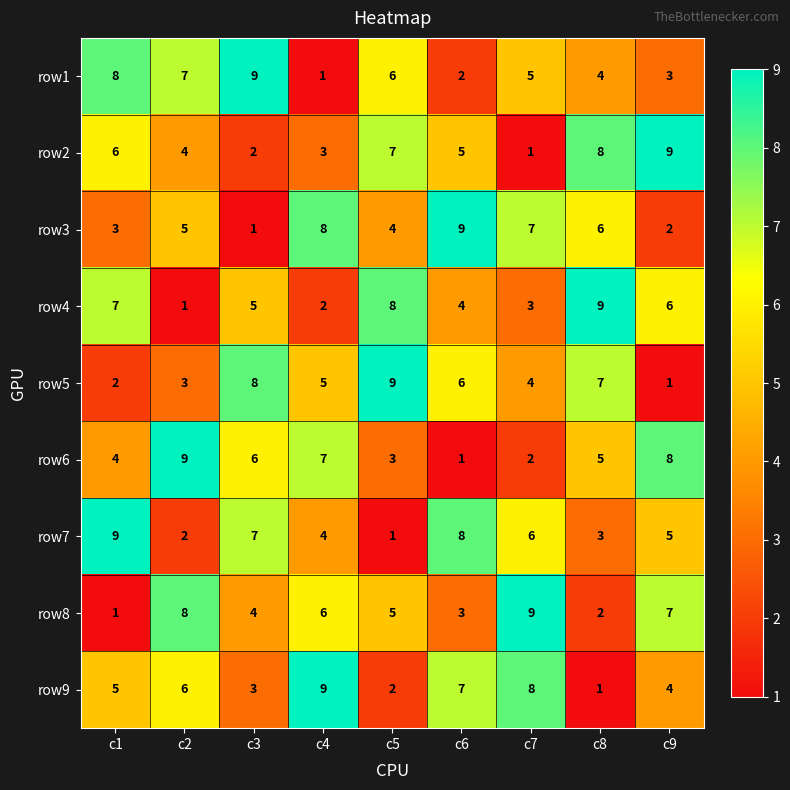

Is it true that row6 equals 6 at c2?

False